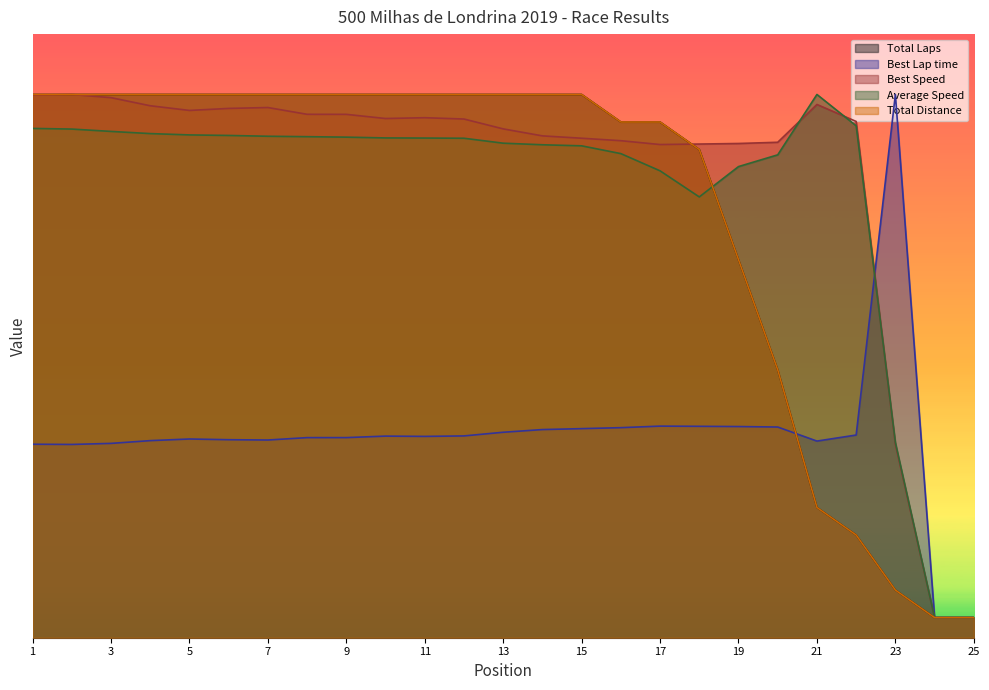

Reading left to right, what are all the values shown in this chart?

Total Laps: 1=270.0	2=270.0	3=270.0	4=270.0	5=270.0	6=270.0	7=270.0	8=270.0	9=270.0	10=270.0	11=270.0	12=270.0	13=270.0	14=270.0	15=270.0	16=256.3	17=256.3	18=242.6	19=187.9	20=133.2	21=64.7	22=51.1	23=23.7	24=10.0	25=10.0
Best Lap time: 1=96.2	2=96.1	3=96.6	4=98.0	5=98.8	6=98.4	7=98.3	8=99.5	9=99.5	10=100.2	11=100.1	12=100.3	13=102.1	14=103.5	15=103.9	16=104.4	17=105.2	18=105.1	19=105.0	20=104.7	21=97.7	22=100.7	23=270.0	24=10.0	25=10.0
Best Speed: 1=269.7	2=270.0	3=268.4	4=264.4	5=262.1	6=263.1	7=263.5	8=260.1	9=260.1	10=258.1	11=258.5	12=257.8	13=252.9	14=249.4	15=248.3	16=247.0	17=245.1	18=245.4	19=245.6	20=246.2	21=265.0	22=256.6	23=96.1	24=10.0	25=10.0
Average Speed: 1=253.1	2=252.8	3=251.6	4=250.6	5=249.9	6=249.6	7=249.2	8=249.0	9=248.8	10=248.4	11=248.3	12=248.2	13=245.8	14=245.0	15=244.5	16=240.6	17=232.0	18=219.1	19=234.2	20=240.0	21=270.0	22=254.4	23=97.0	24=10.0	25=10.0
Total Distance: 1=270.0	2=270.0	3=270.0	4=270.0	5=270.0	6=270.0	7=270.0	8=270.0	9=270.0	10=270.0	11=270.0	12=270.0	13=270.0	14=270.0	15=270.0	16=256.3	17=256.3	18=242.6	19=187.9	20=133.2	21=64.7	22=51.1	23=23.7	24=10.0	25=10.0